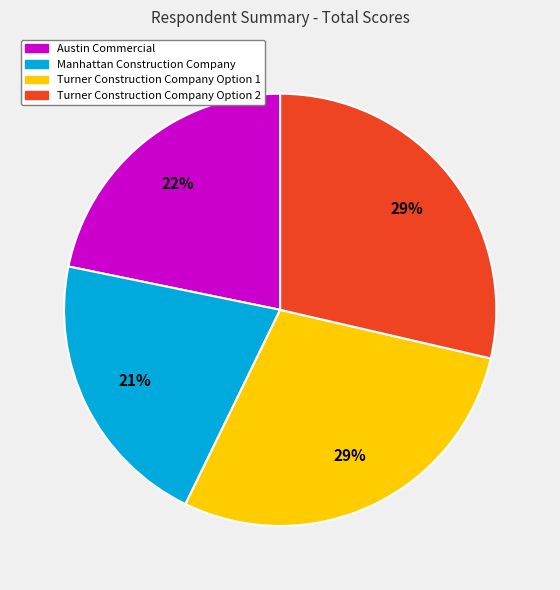

To the nearest percent, what percentage of the pie is Austin Commercial?

22%